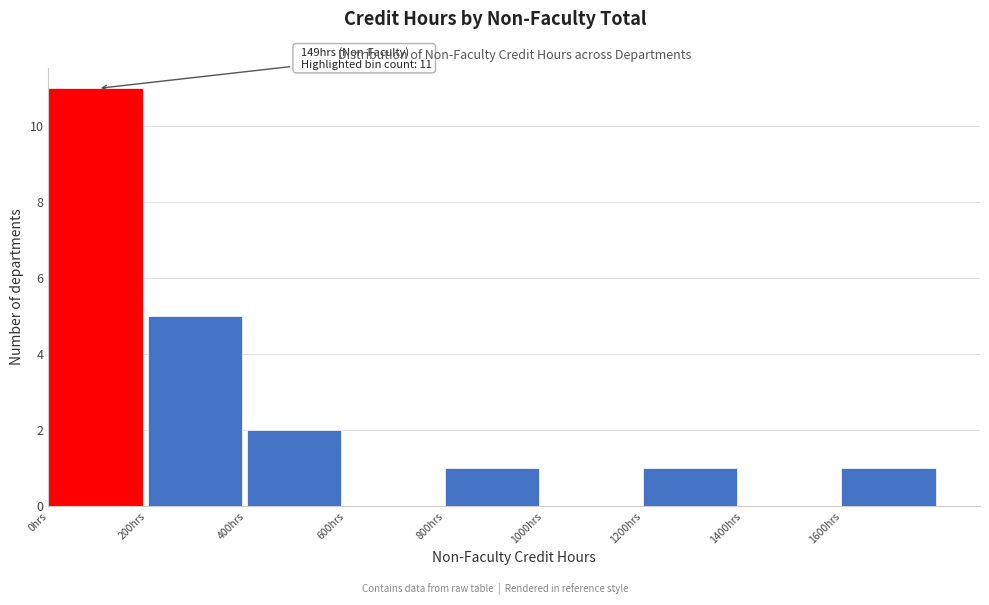

Which range on the x-axis has the tallest bar?

0 to 200